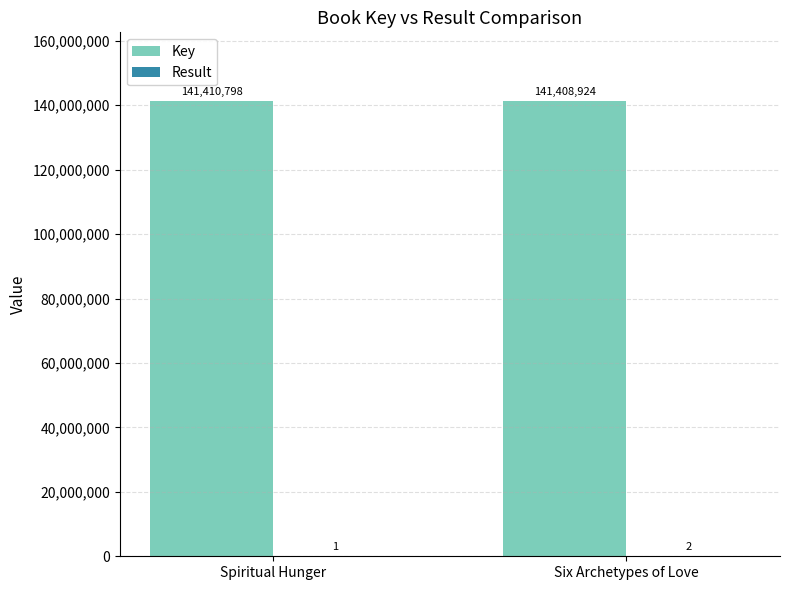

Are the bars grouped side by side (vs. stacked)?

Yes